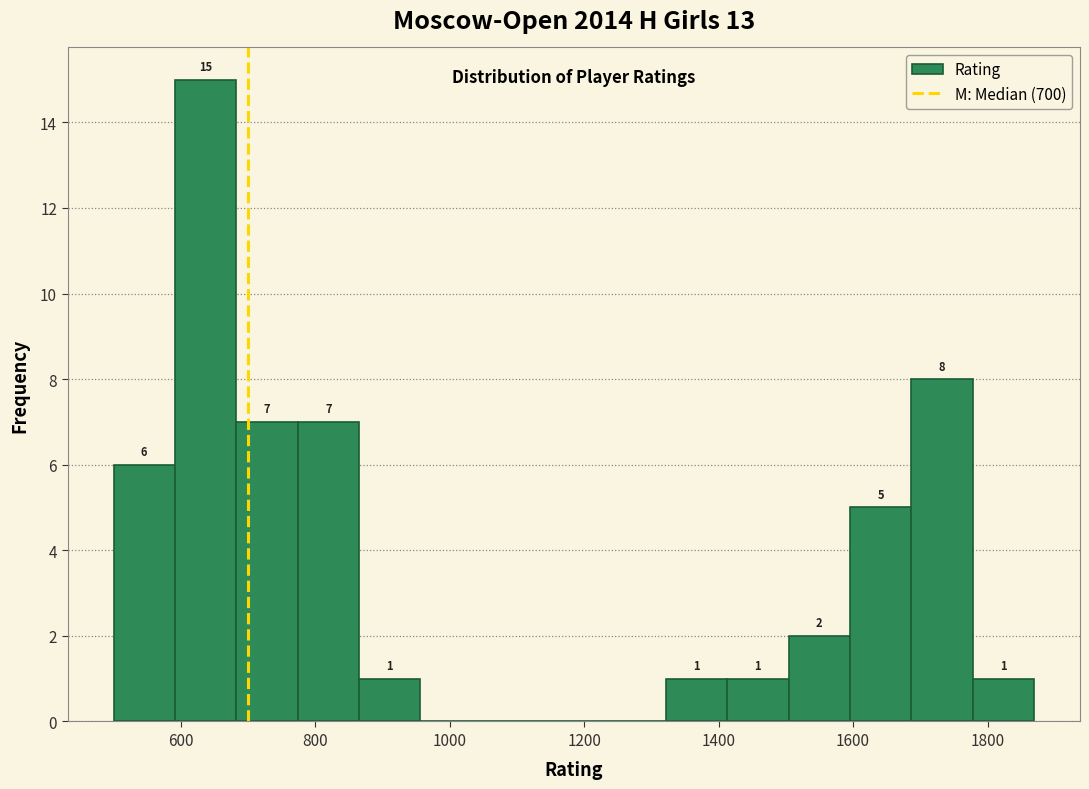

Over which range of the x-axis is the bar tallest?

600 to 680